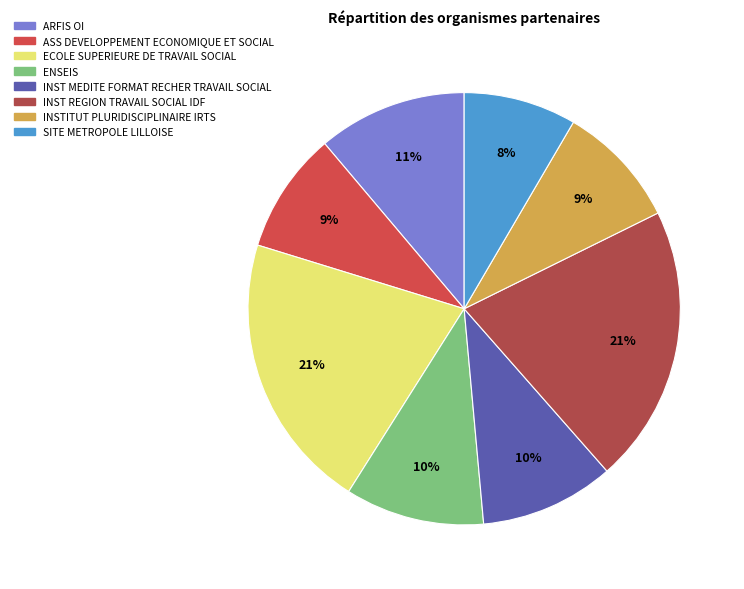

How many slices are in this pie chart?

8